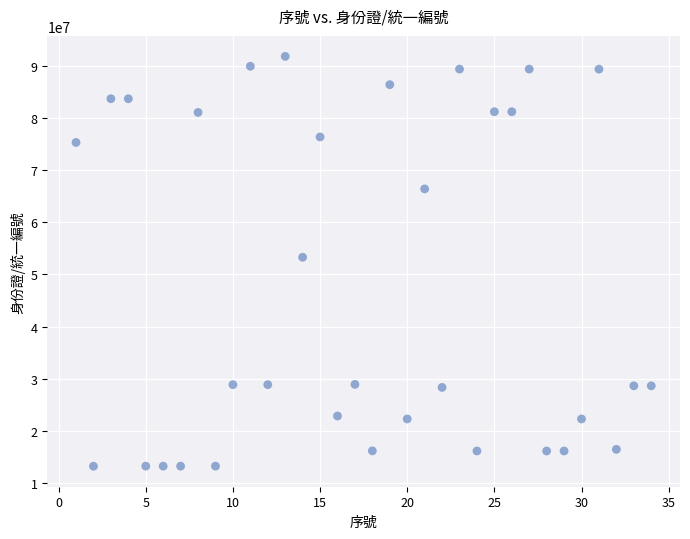

What is the range of X values (max minus min)?

33